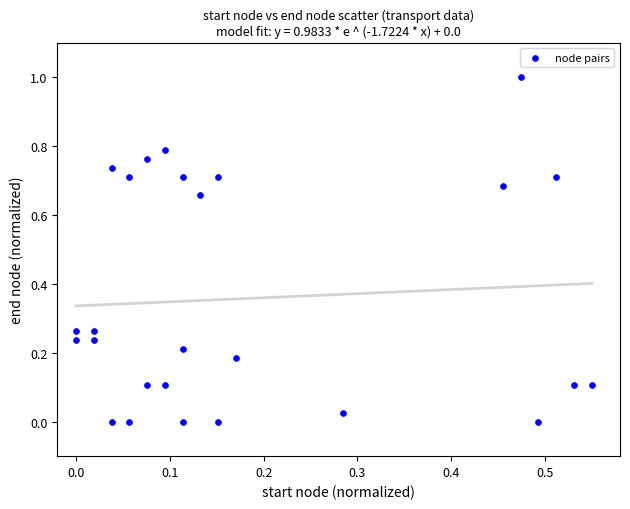

What is the range of Y values (max minus min)?

1.0